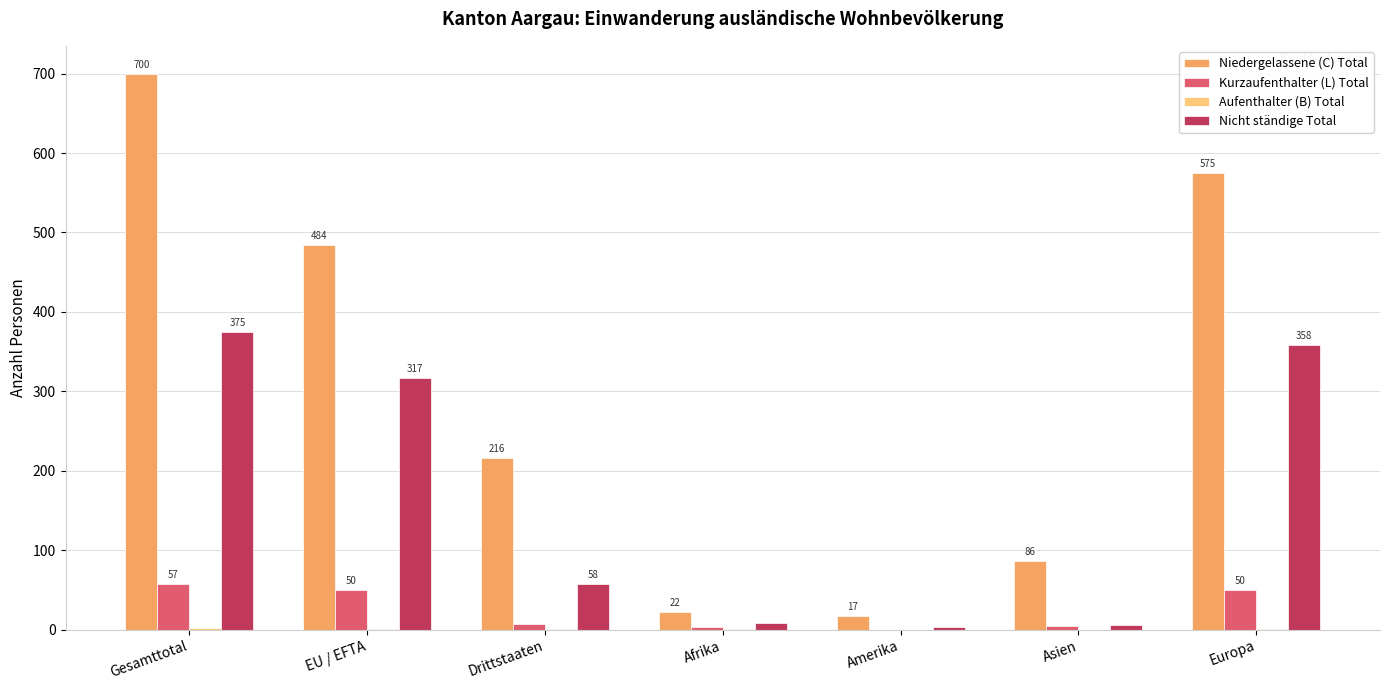

True or false: Nicht ständige Total has a value of 74 at EU / EFTA.

False